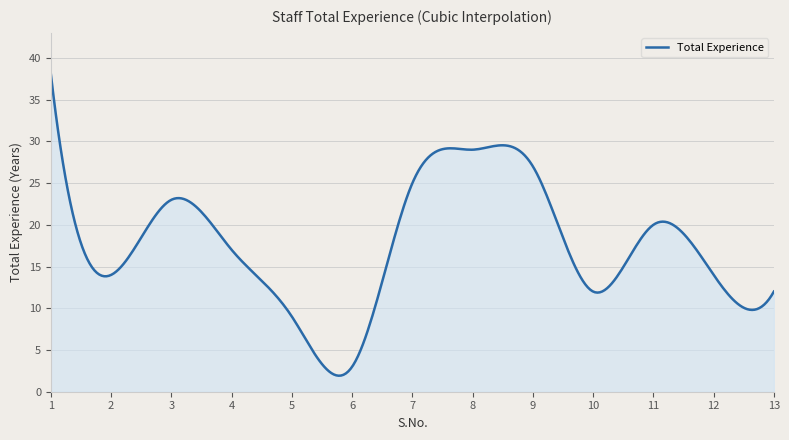

What is the smallest value displayed?

1.9